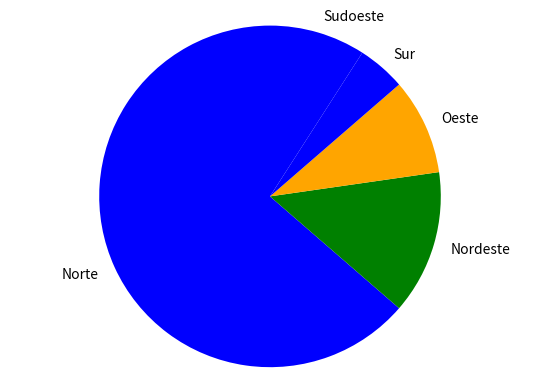

How many segments does this pie chart have?

5